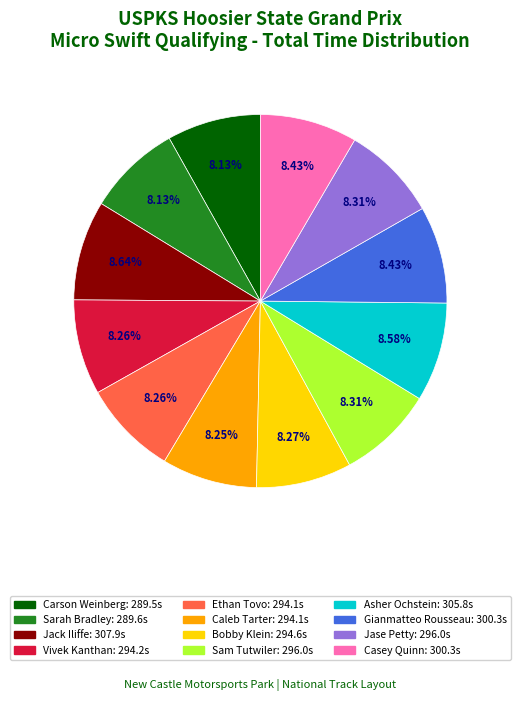

What is the ratio of the value at Vivek Kanthan to the value at Asher Ochstein?

1.0